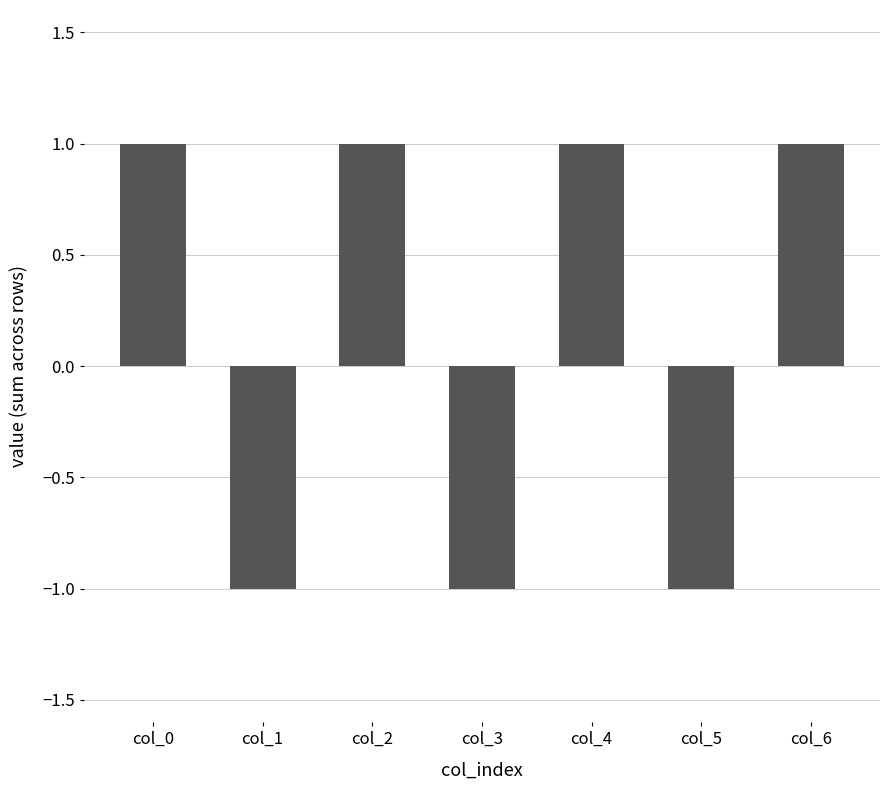

What is the value of the 6th bar from the left?

-1